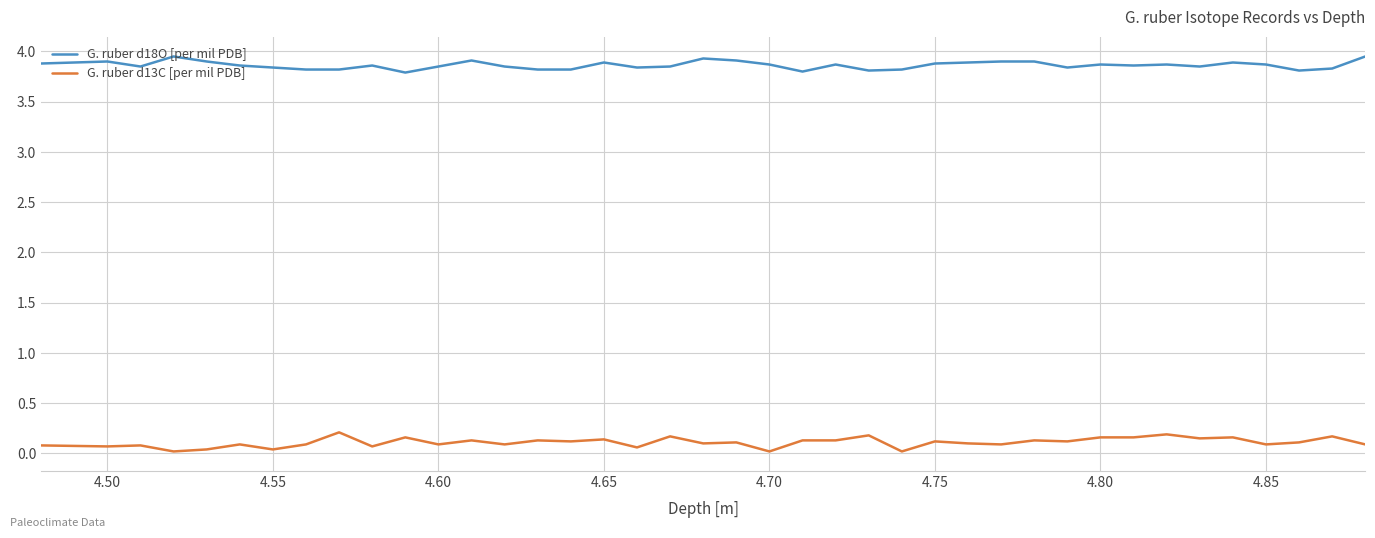

True or false: G. ruber d13C [per mil PDB] and G. ruber d18O [per mil PDB] cross at least once.

False